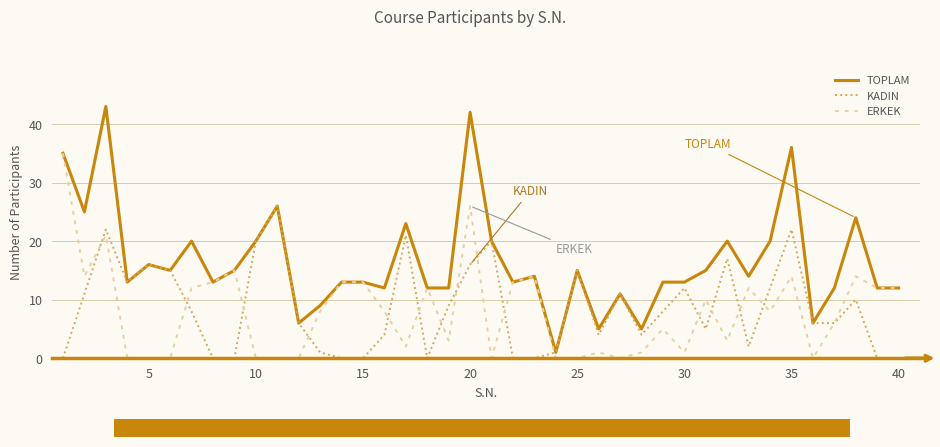

Which series has the largest total across all categories?

TOPLAM